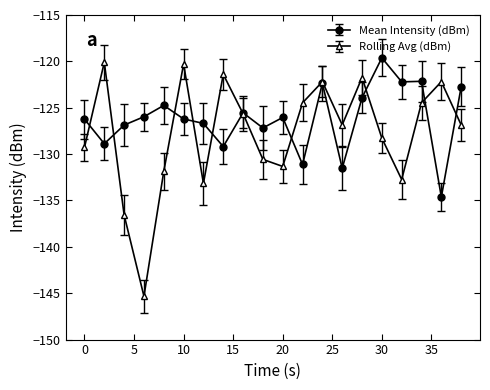

How many categories are shown in the chart?

20